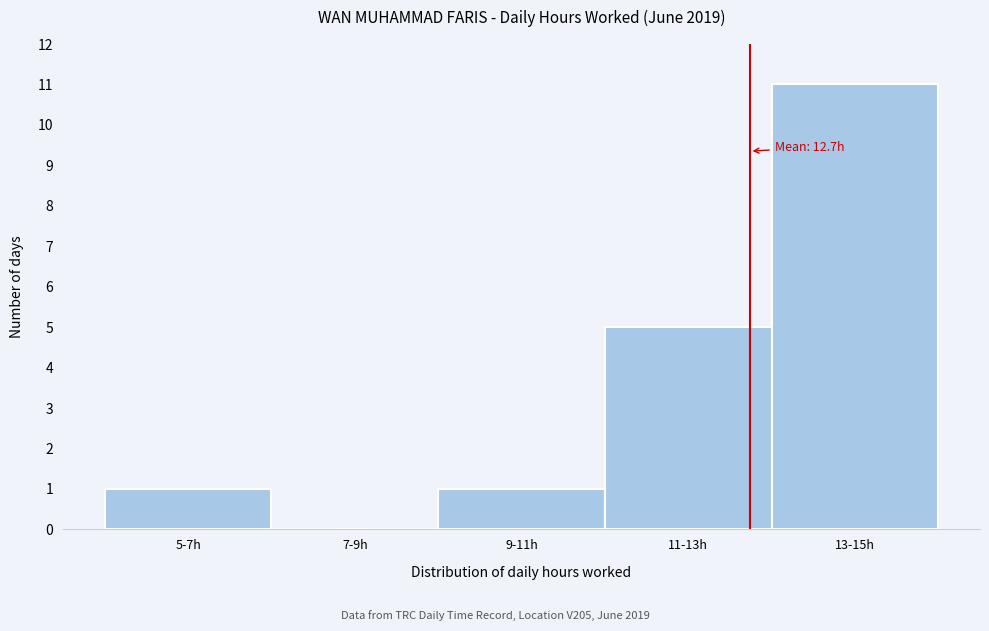

Reading right to left, what are all the values shown in this chart?

13-15h=11	11-13h=5	9-11h=1	7-9h=0	5-7h=1